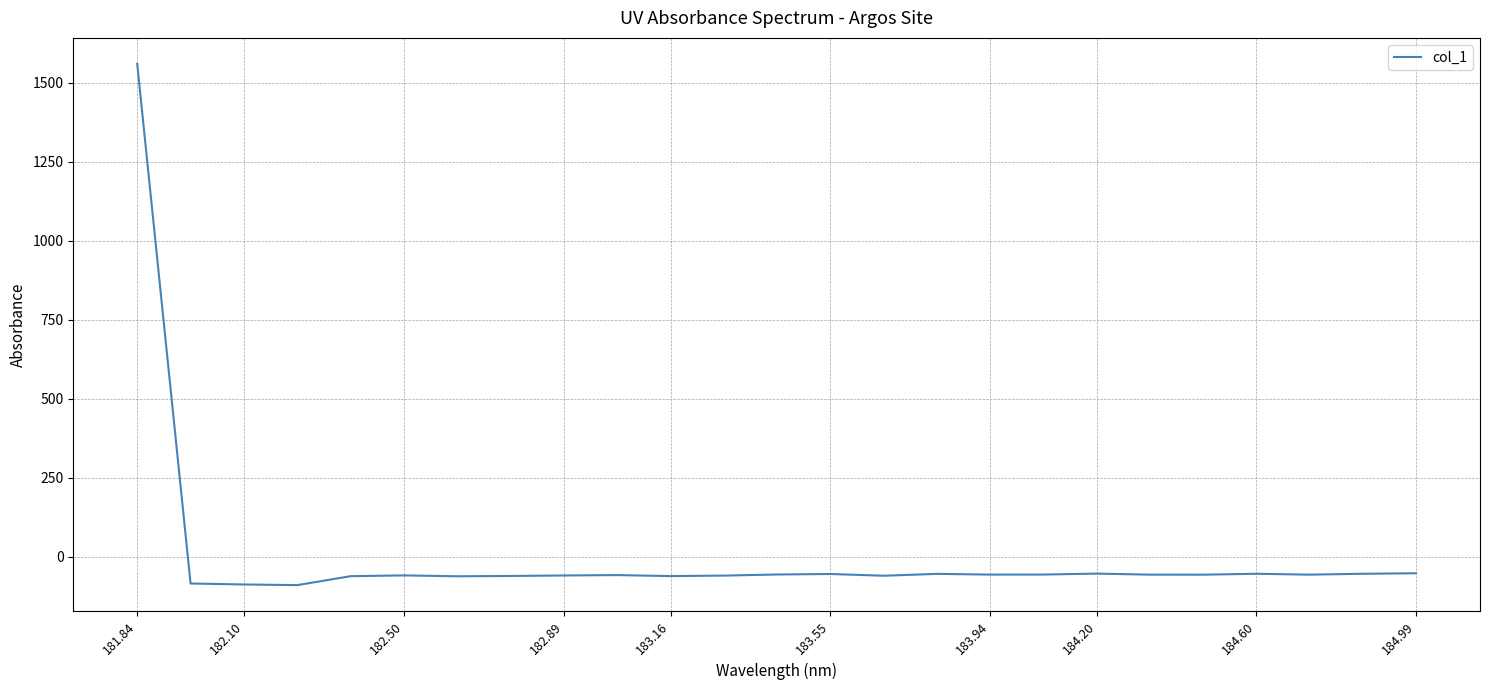

What is the smallest value displayed?

-90.1